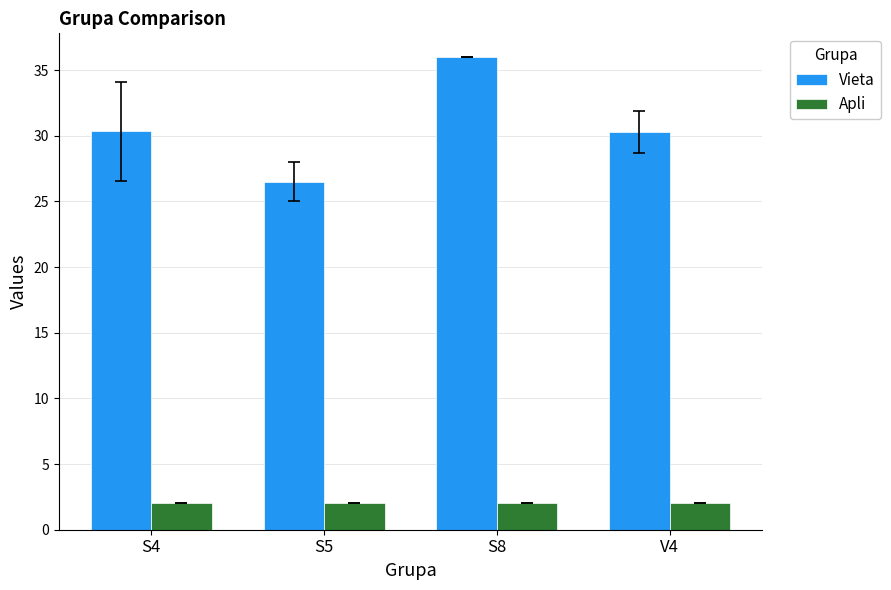

What are all the series names shown in the legend?

Vieta, Apli